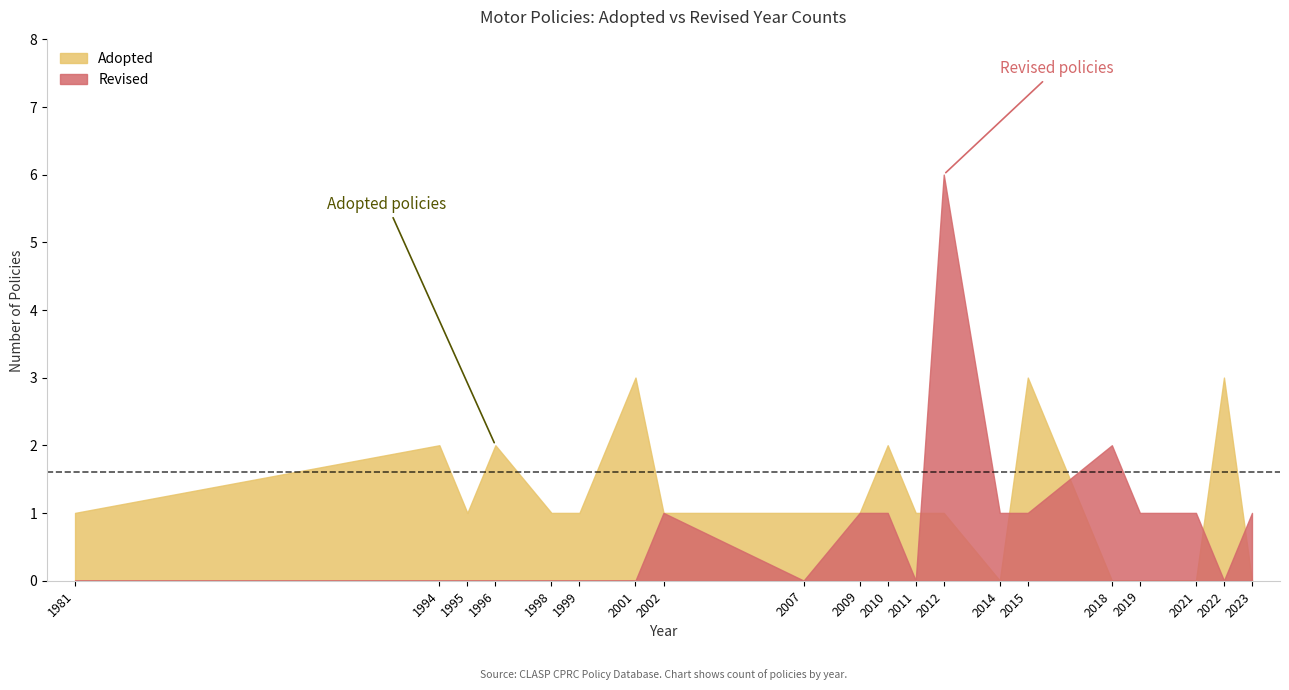

What is the highest value of the Revised series?

6